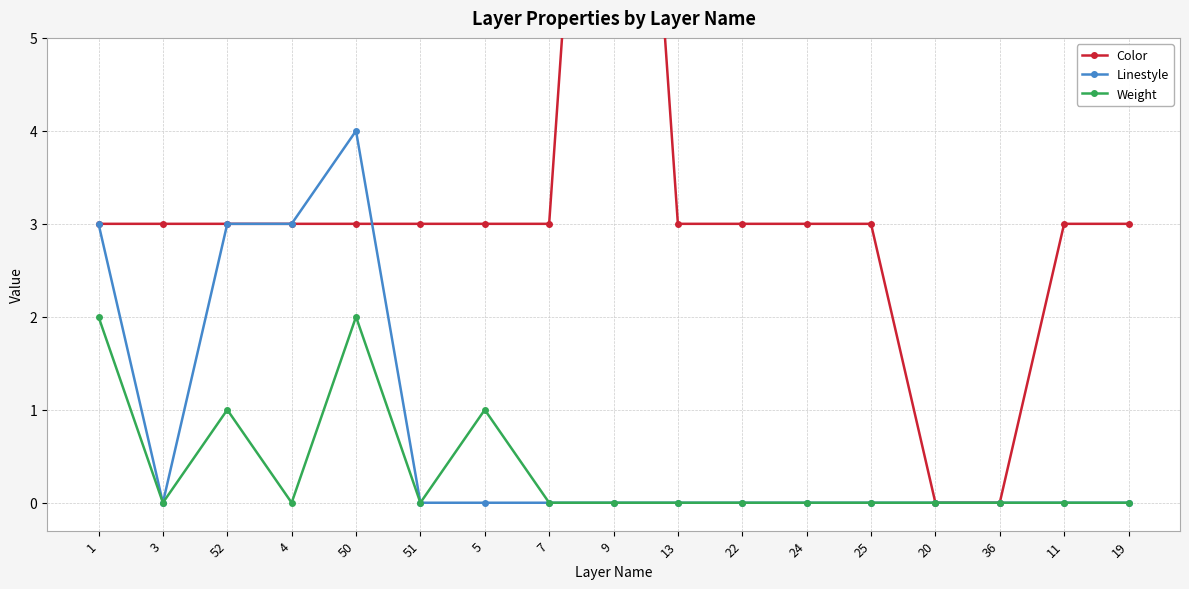

At which label is Weight closest to 1?

52